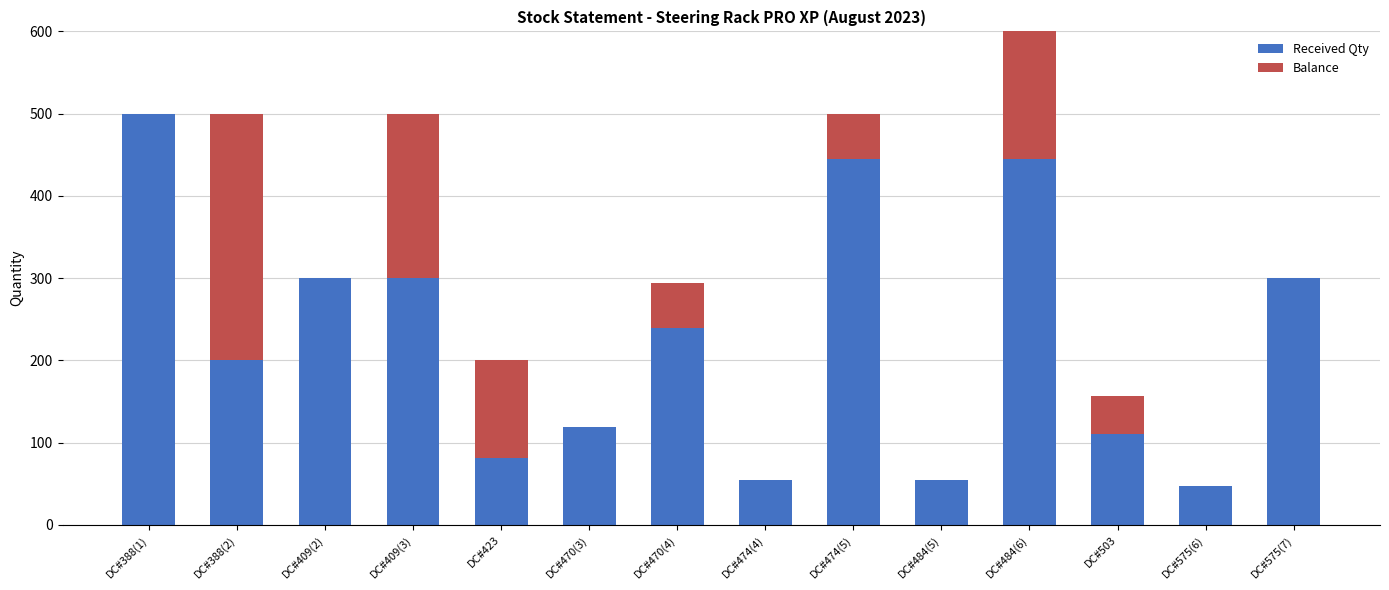

Are the bars horizontal?

No